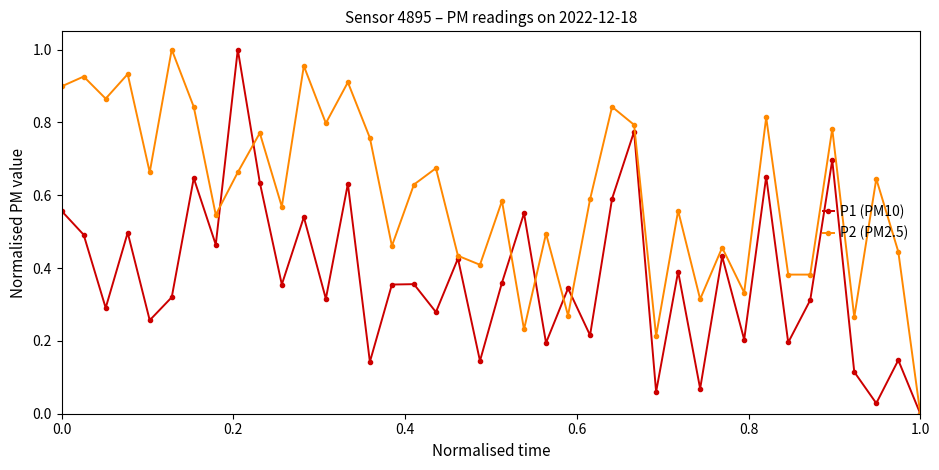

Rank the series by their average value, from lowest to highest.

P1 (PM10), P2 (PM2.5)